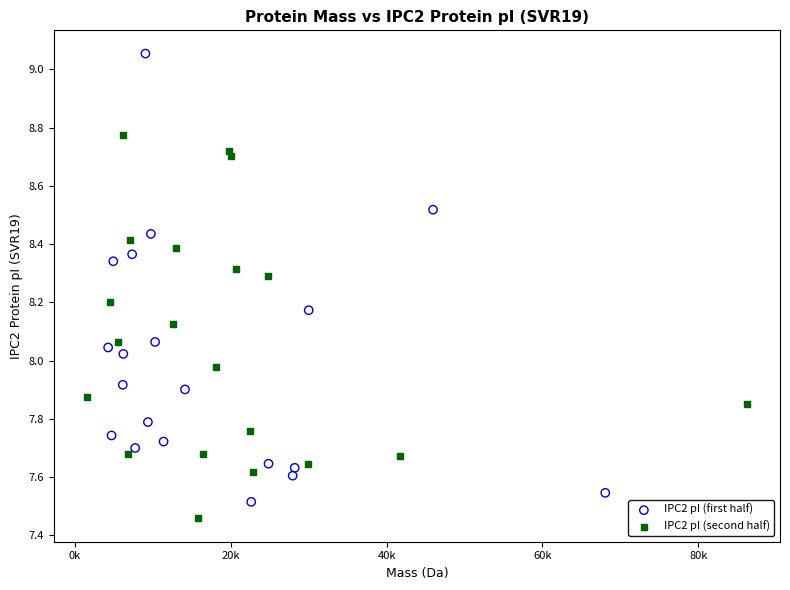

Which series contains the highest Y value?

IPC2 pI (first half)